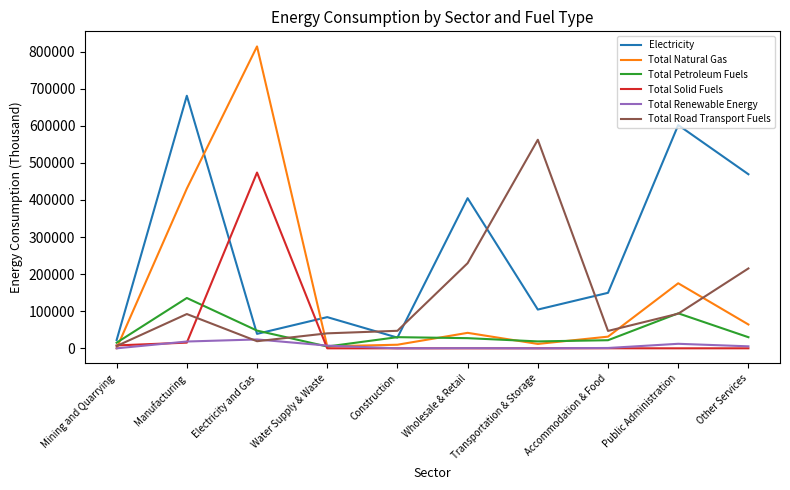

Which category has the highest value across all series?

Electricity and Gas